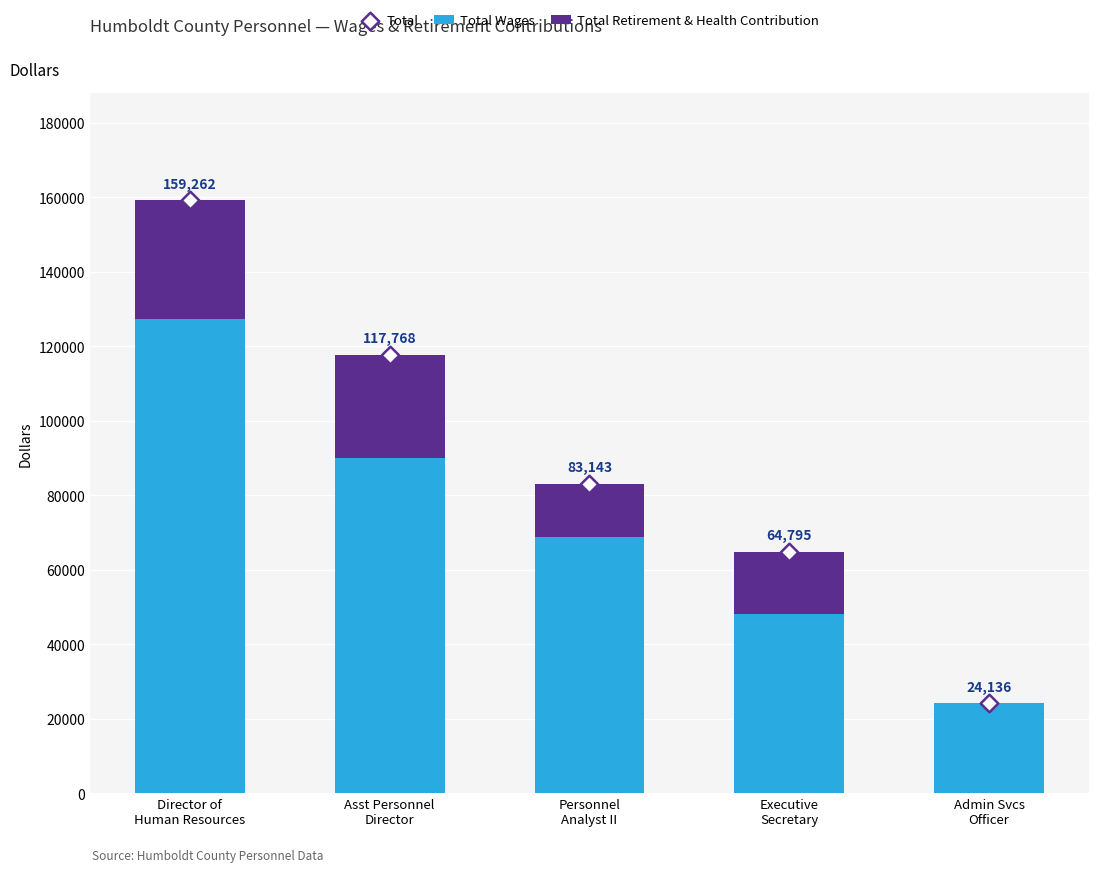

Which series contains the lowest Y value?

Total Retirement & Health Contribution